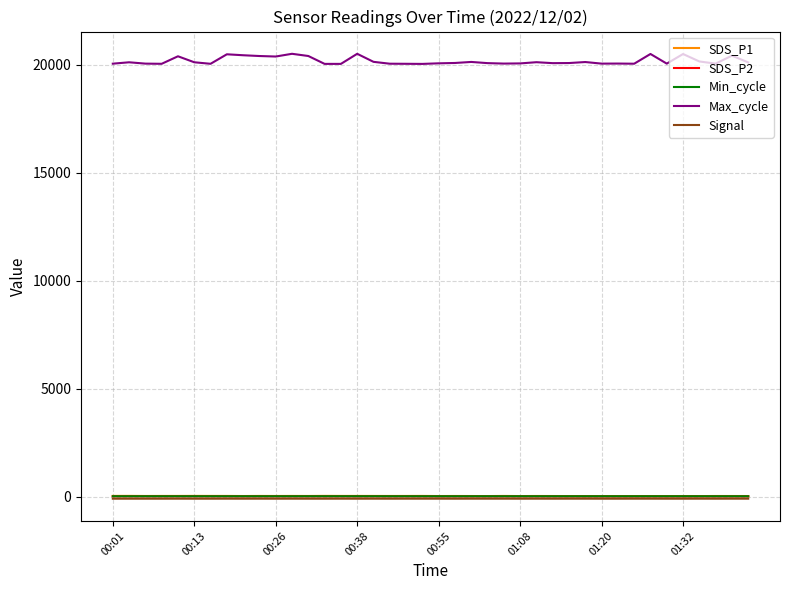

How many series are shown in this chart?

5